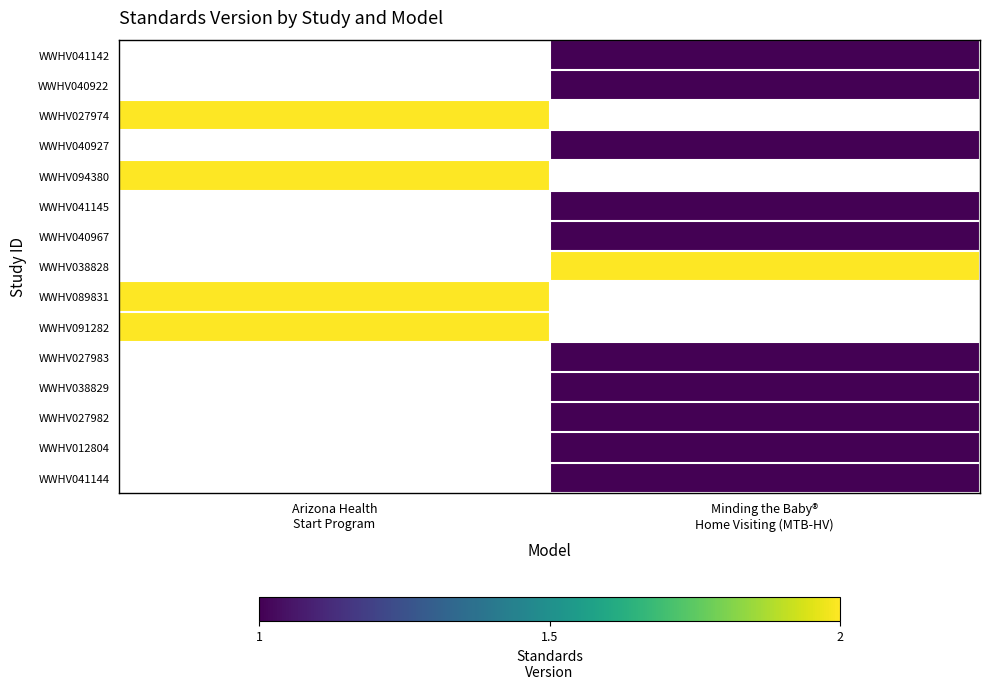

How many values in WWHV041142 are above zero?

1